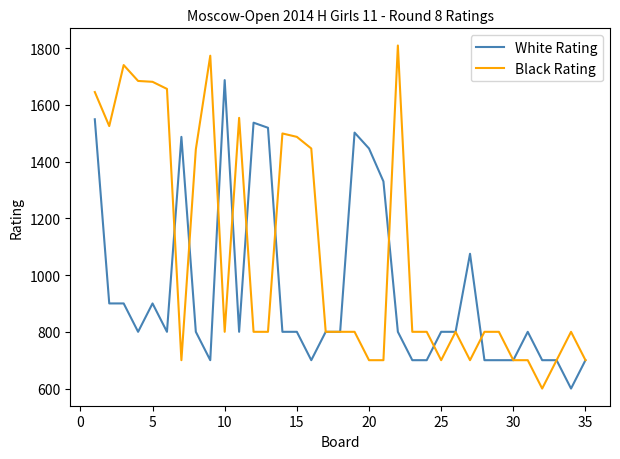

Which series has the largest total across all categories?

Black Rating